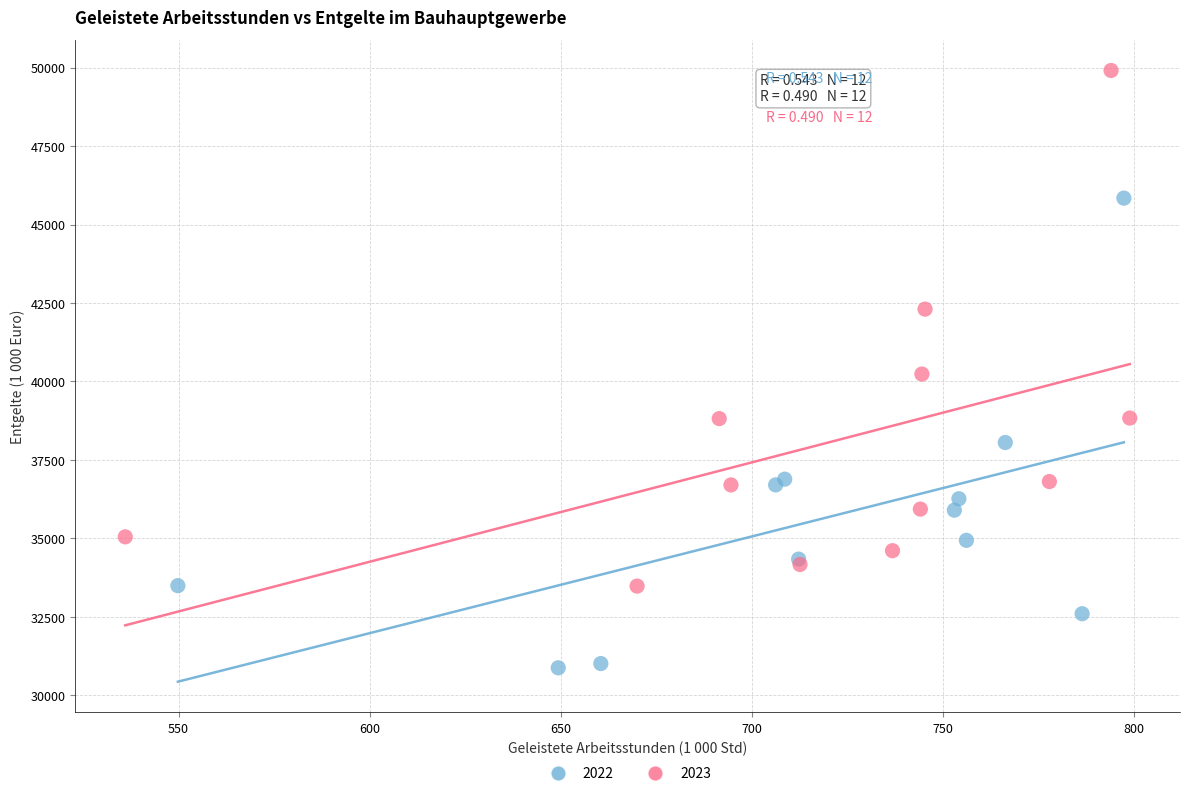

Which series contains the highest Y value?

2023